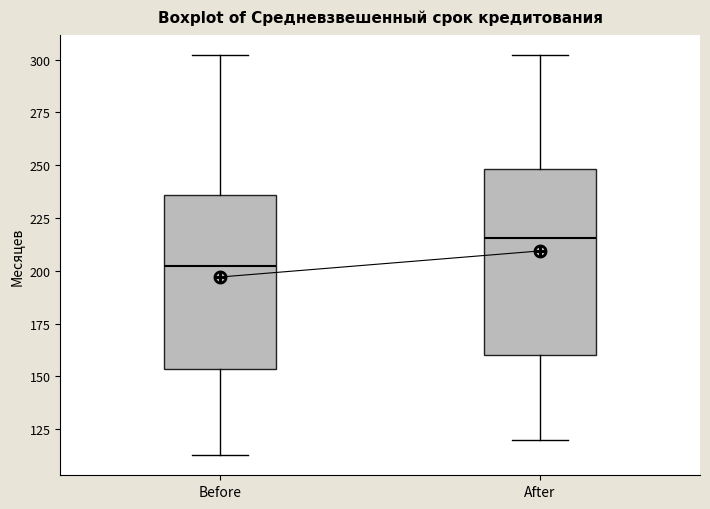

Which box's median line is the lowest?

Before